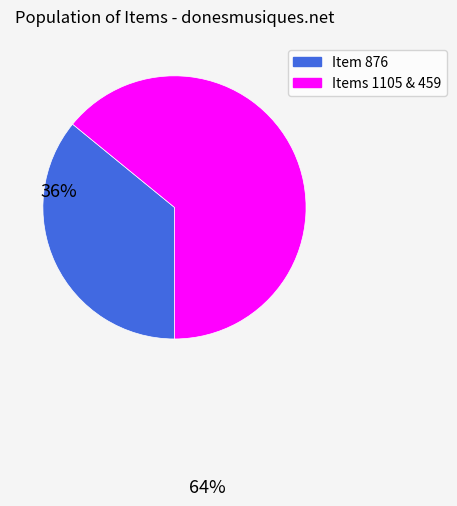

Is there any slice that represents more than half of the pie?

Yes